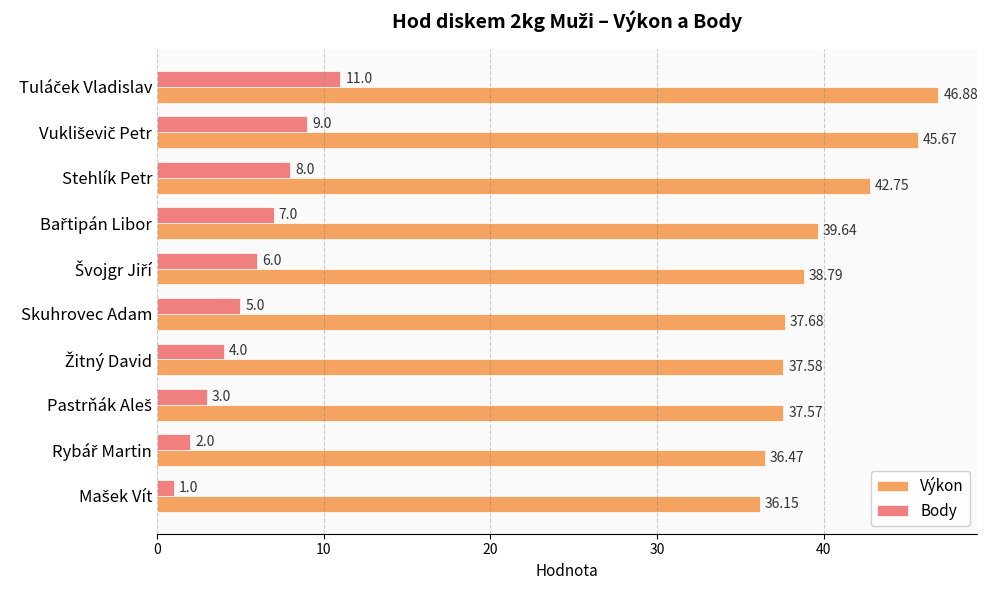

Which series has the widest spread of values?

Výkon